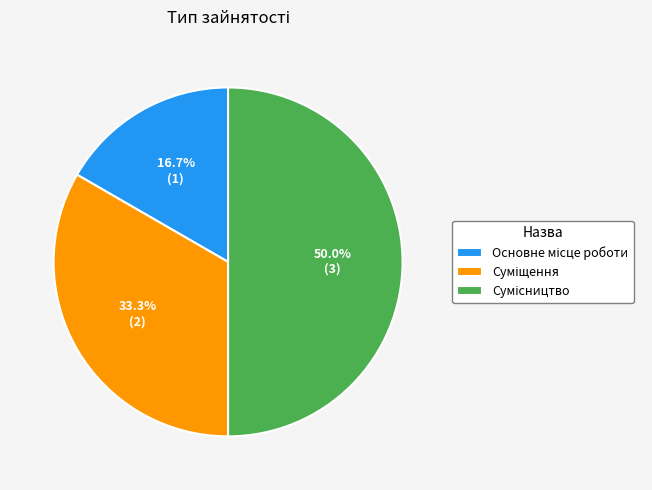

Count the number of slices in the pie.

3